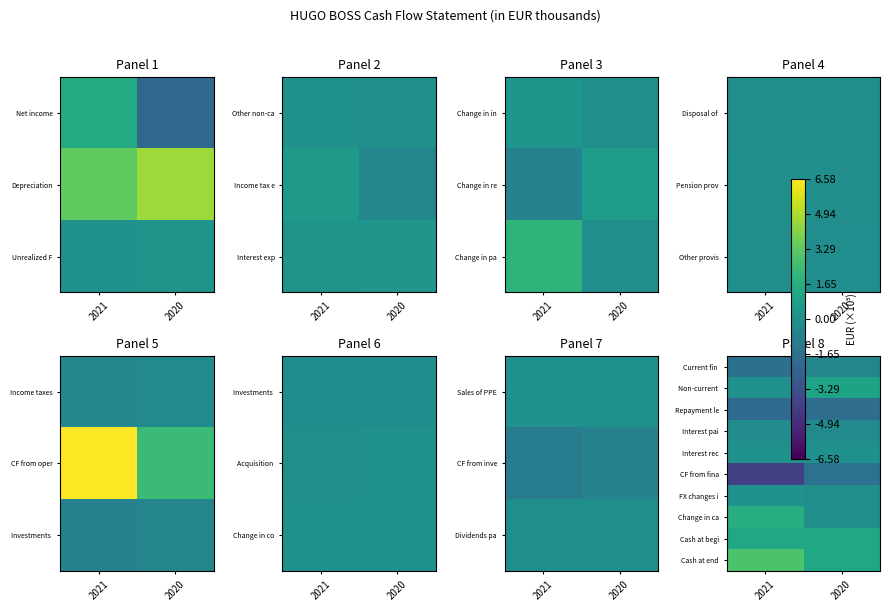

Between 2020 and 2021, which is larger?

2020